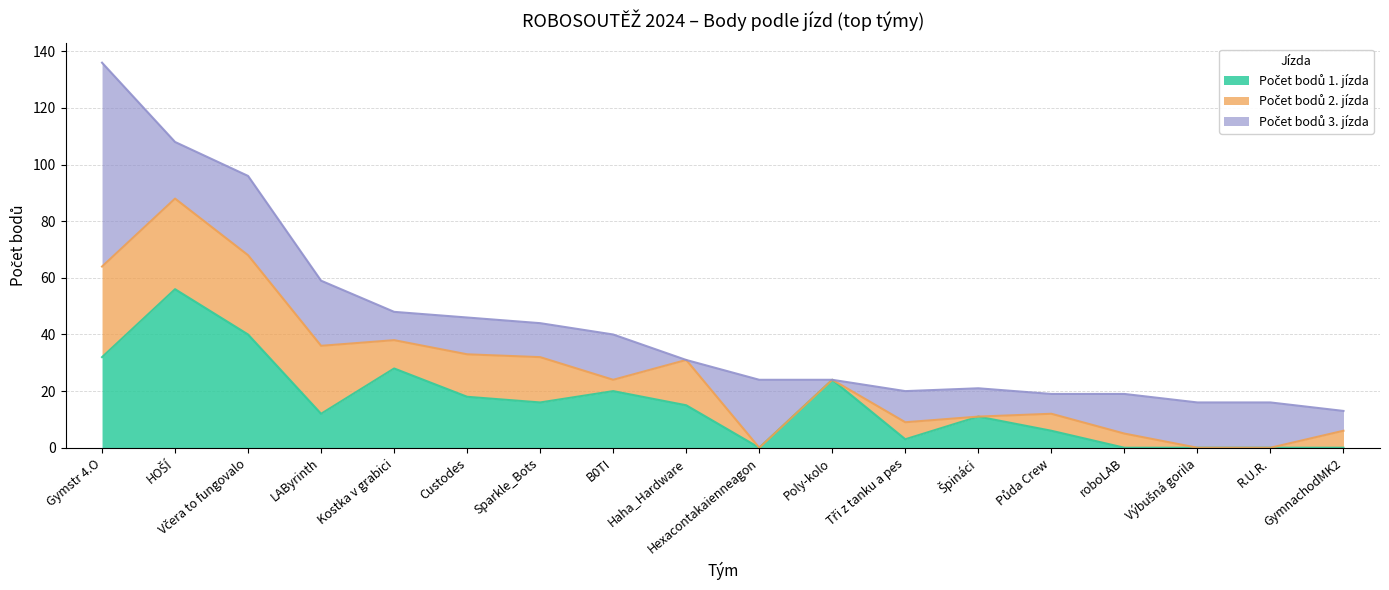

What is the highest value of the Počet bodů 1. jízda series?

56